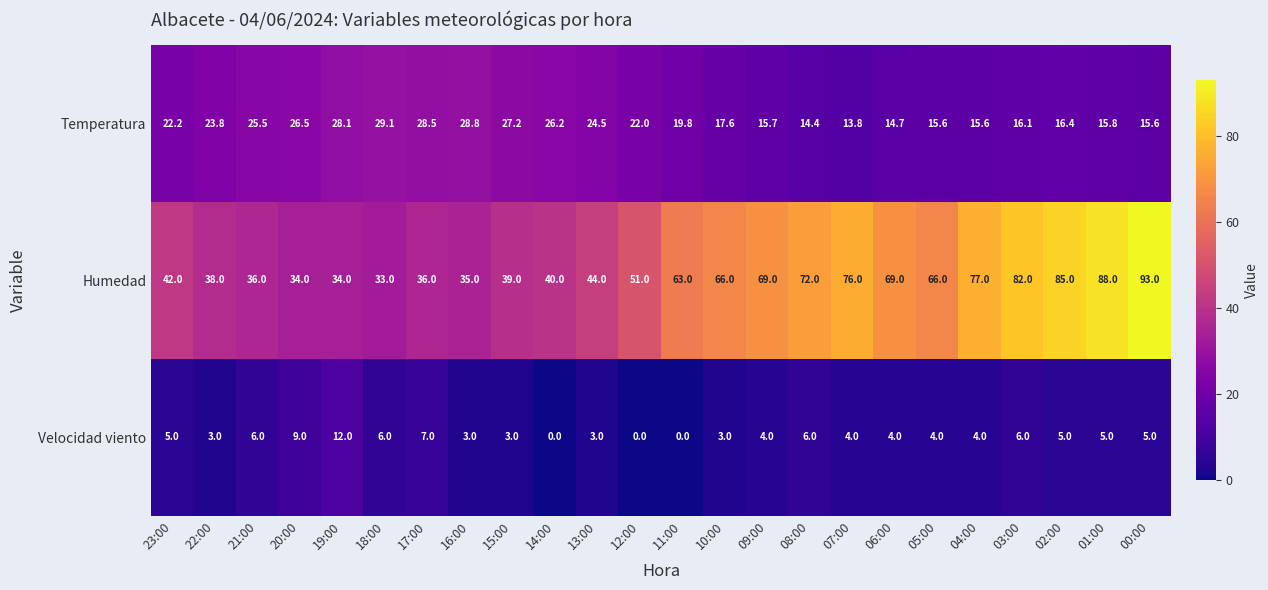

Which series has the largest total across all categories?

Humedad